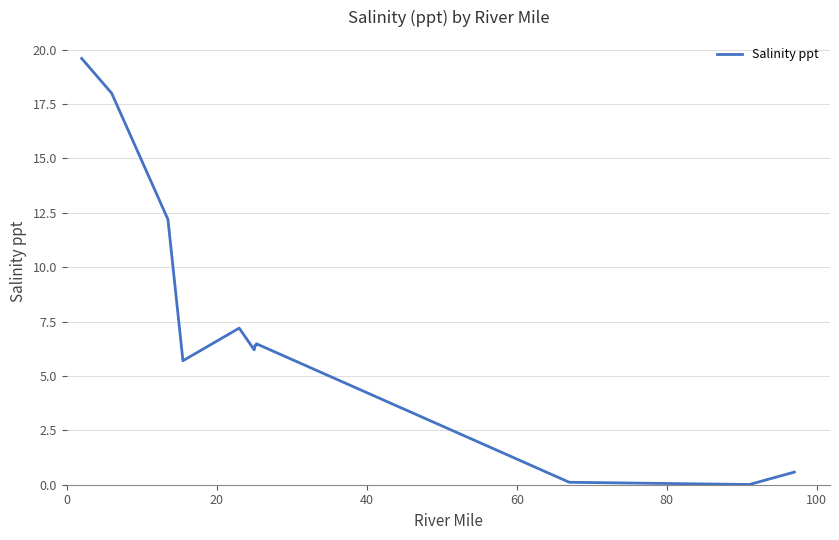

What is the greatest value displayed?

19.6